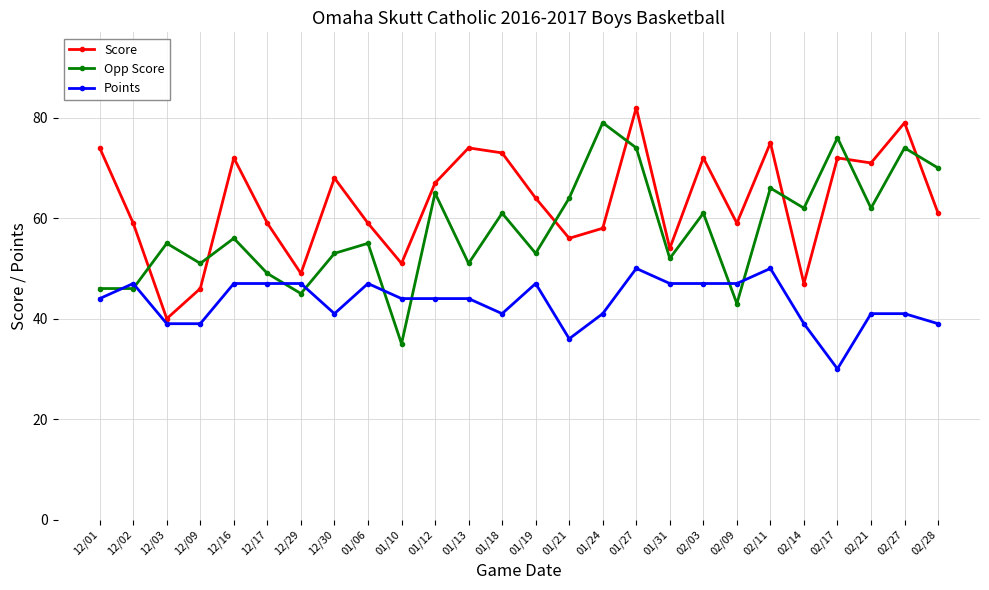

What is the average value of the Points series?

43